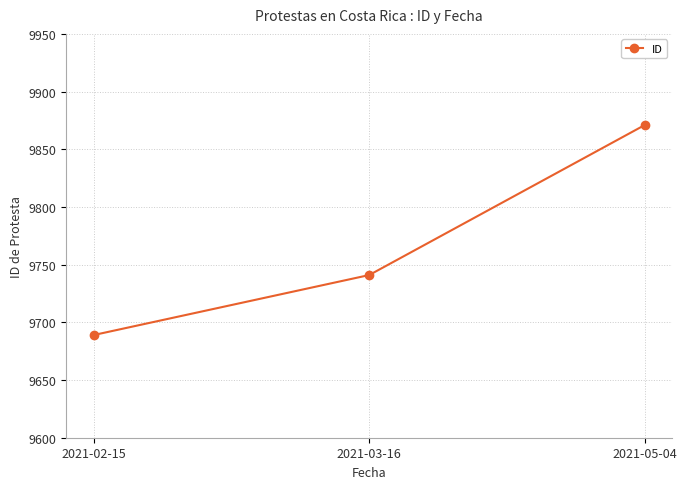

True or false: the data shows 6450 at 2021-03-16.

False